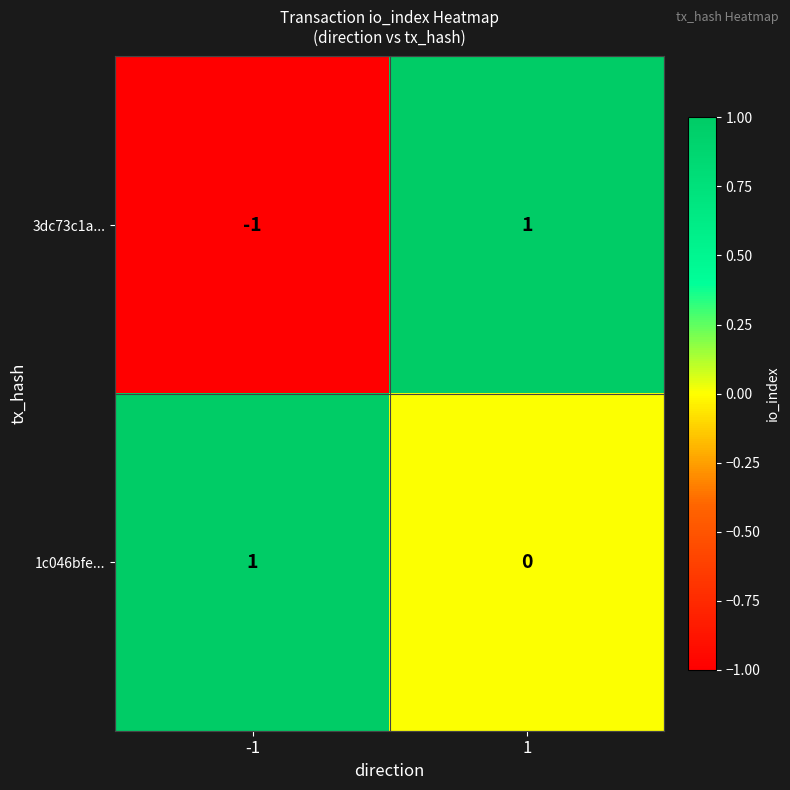

The 1c046bfe... series shows 1 at 1. True or false?

False